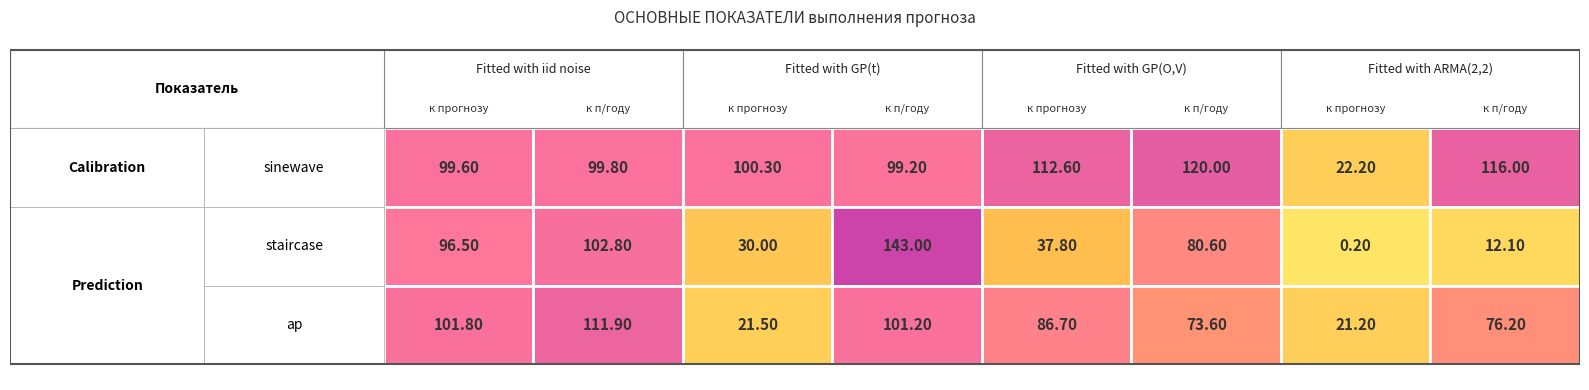

Rank the series at 5 from highest to lowest value.

sinewave, staircase, ap